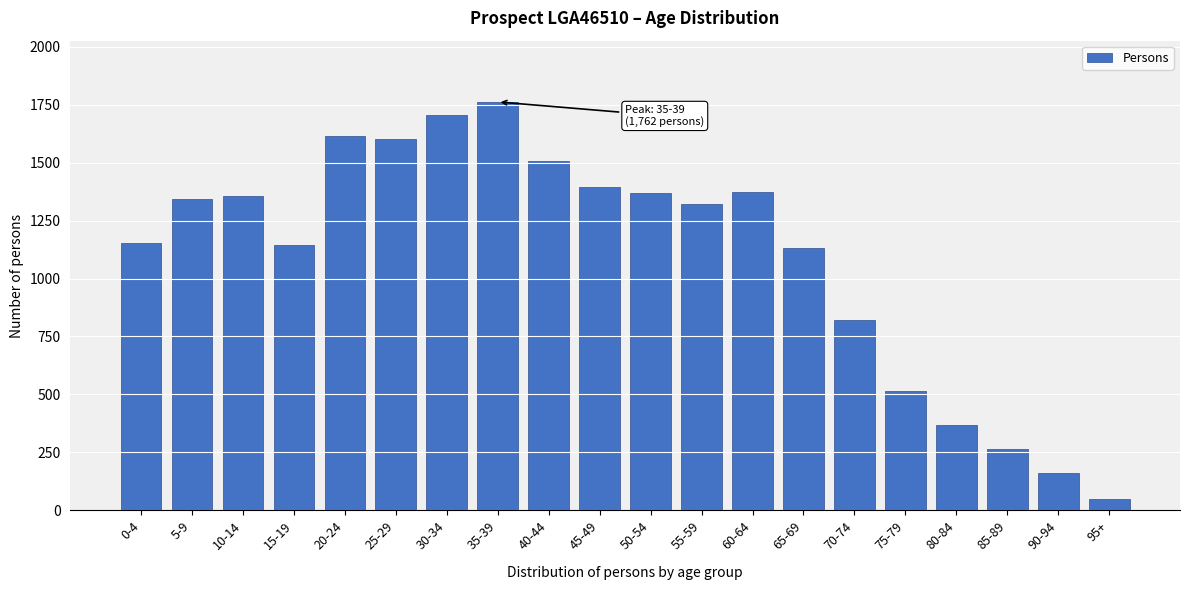

What is the difference between the maximum and minimum values?

1713